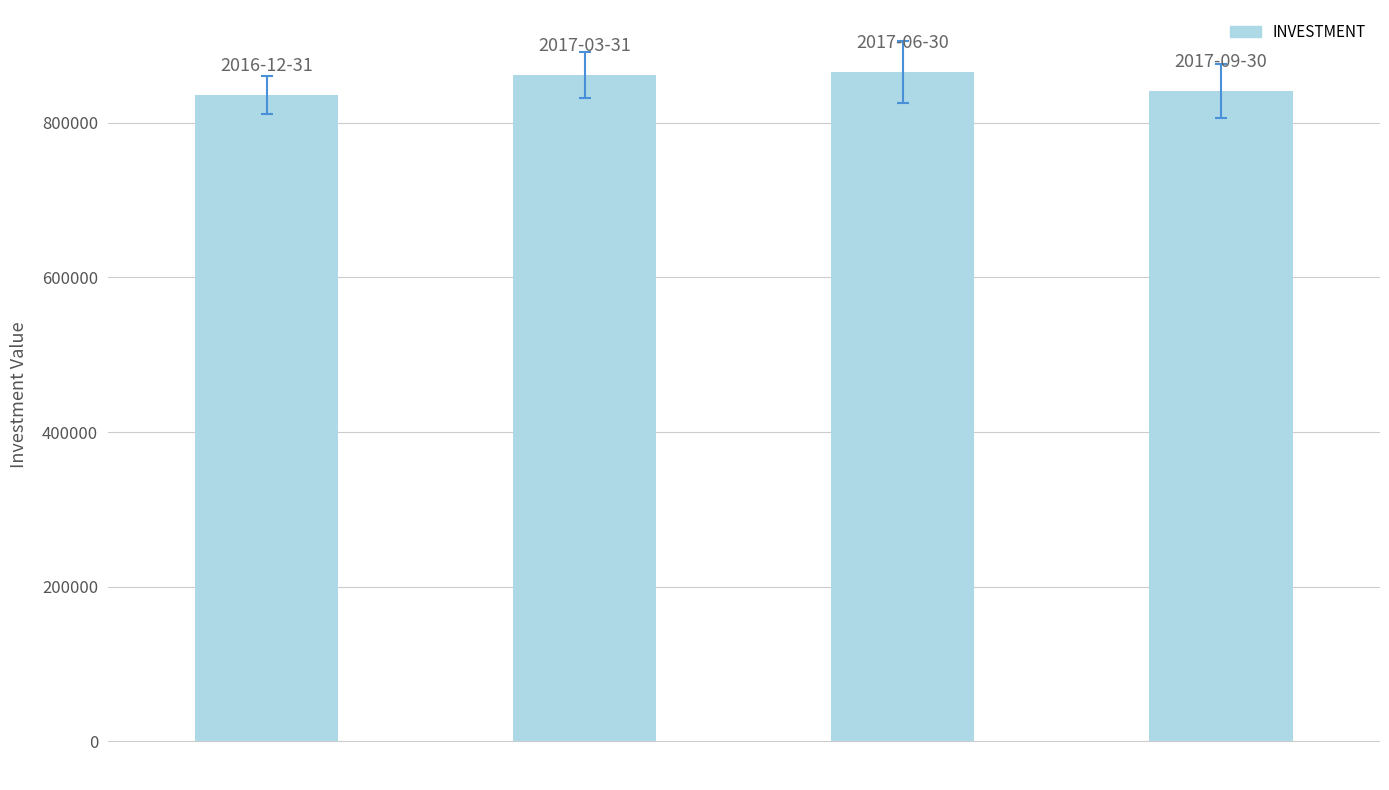

How many bars are there in total?

4